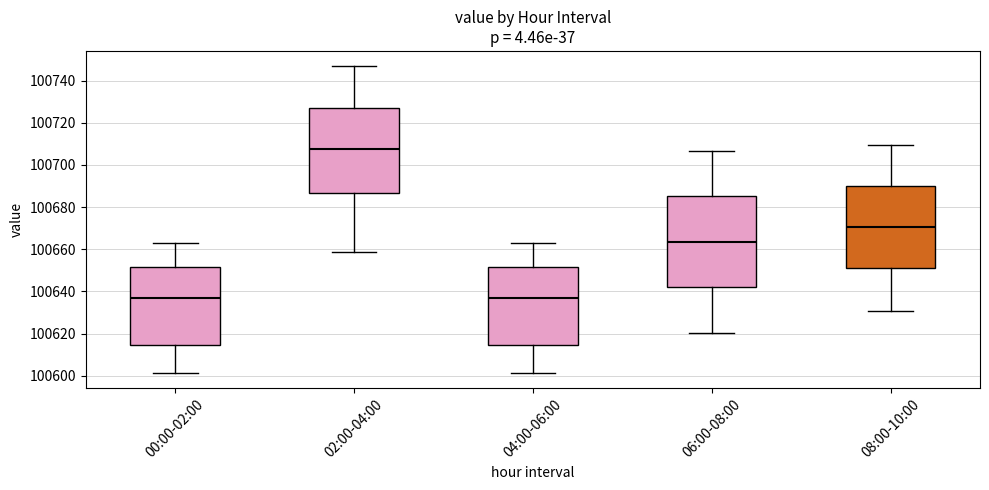

Reading left to right, transcribe this box plot: for each box, give where its median line is, the range the box spans, and where its two whiskers end, as read against the y-axis. The values are not printed on the chart, so give them approximately, as read against the axis.

00:00-02:00: median 100636, box 100614 to 100652, whiskers 100602 to 100664
02:00-04:00: median 100708, box 100686 to 100728, whiskers 100658 to 100746
04:00-06:00: median 100636, box 100614 to 100652, whiskers 100602 to 100664
06:00-08:00: median 100664, box 100642 to 100686, whiskers 100620 to 100706
08:00-10:00: median 100670, box 100652 to 100690, whiskers 100630 to 100710